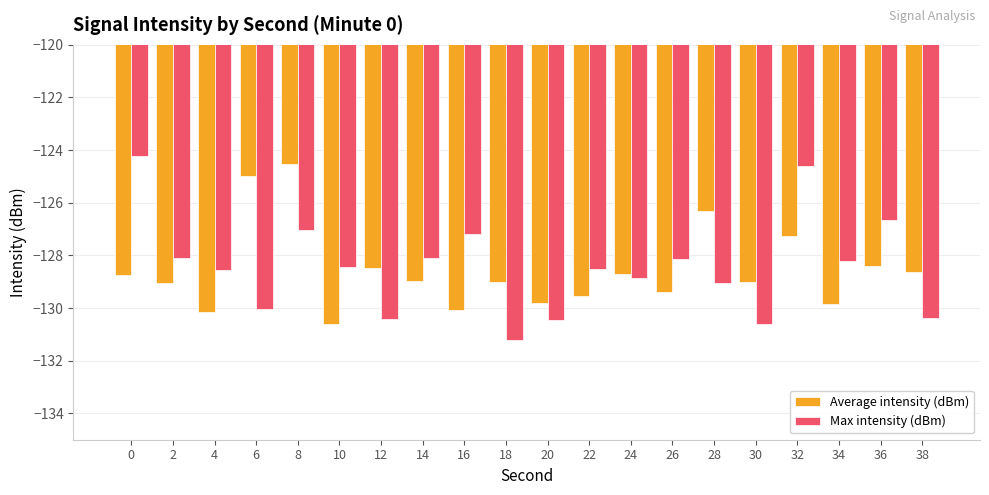

How many bars are there in each group?

2